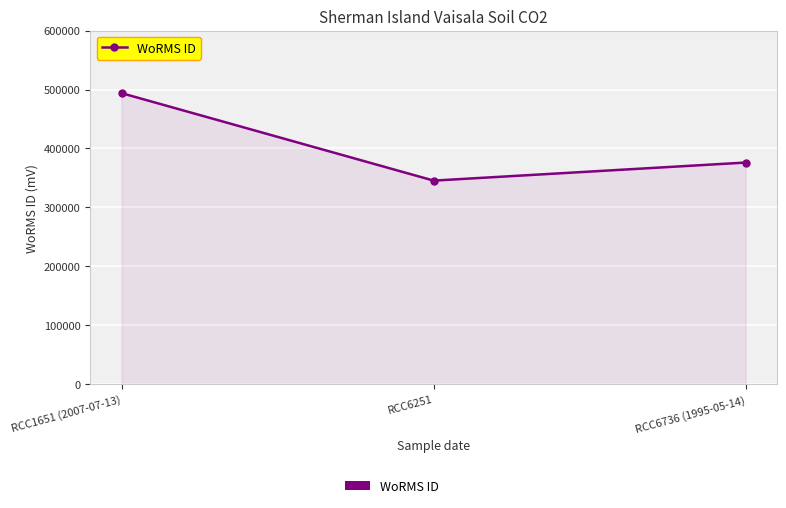

What is the difference between the maximum and minimum values?

148373